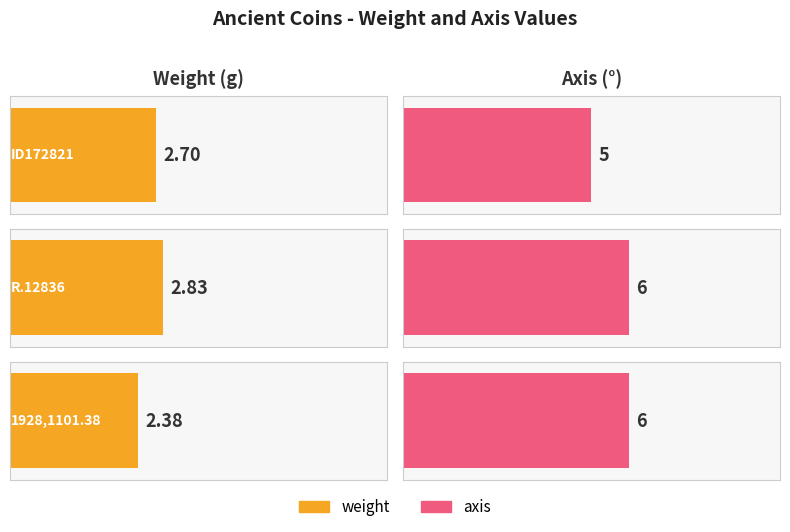

Are the bars horizontal?

Yes